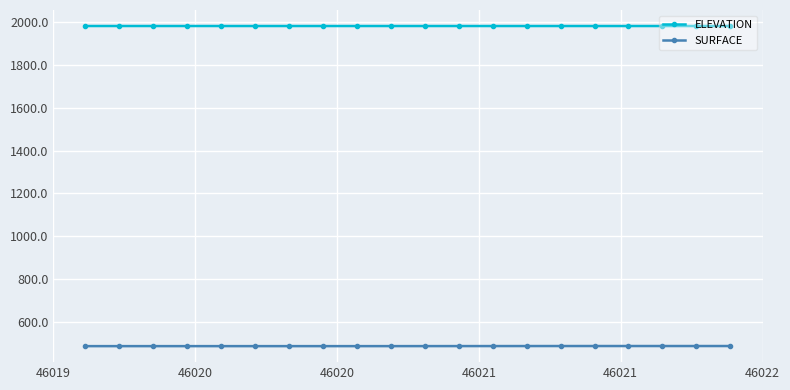

What is the average value of the ELEVATION series?

1983.3